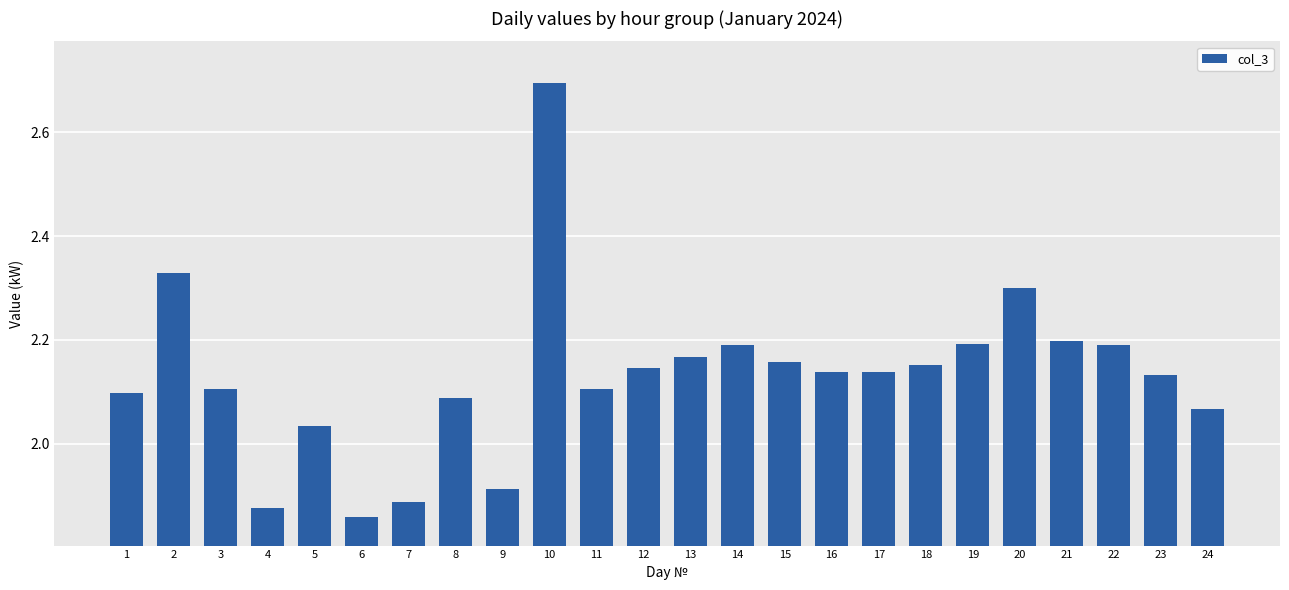

Count the number of categories in the chart.

24